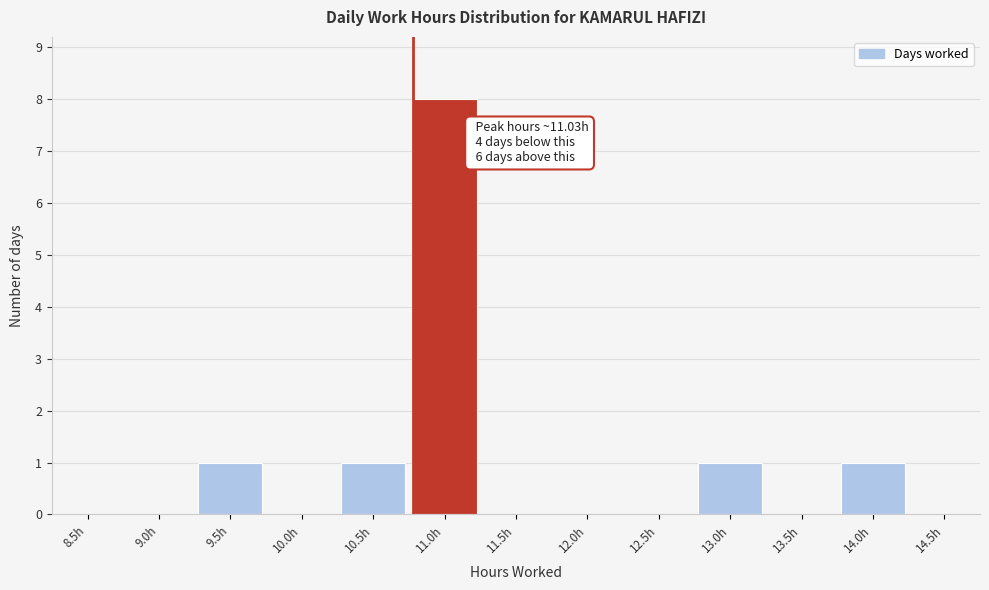

Reading left to right, transcribe all the data shown in this chart.

8.5h=0	9.0h=0	9.5h=1	10.0h=0	10.5h=1	11.0h=8	11.5h=0	12.0h=0	12.5h=0	13.0h=1	13.5h=0	14.0h=1	14.5h=0